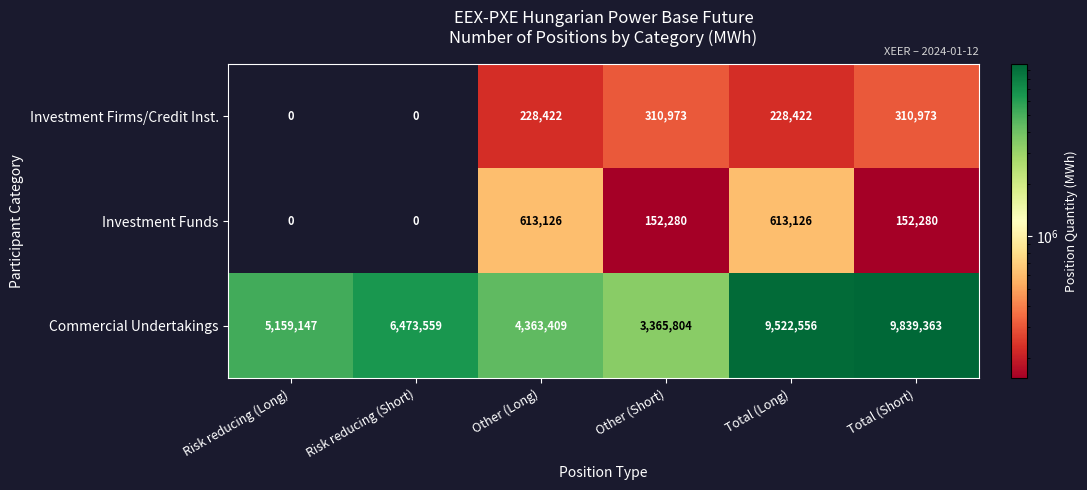

Reading left to right, extract all data points from this chart.

Investment Firms/Credit Inst.: Risk reducing (Long)=0	Risk reducing (Short)=0	Other (Long)=228422	Other (Short)=310973	Total (Long)=228422	Total (Short)=310973
Investment Funds: Risk reducing (Long)=0	Risk reducing (Short)=0	Other (Long)=613126	Other (Short)=152280	Total (Long)=613126	Total (Short)=152280
Commercial Undertakings: Risk reducing (Long)=5159147	Risk reducing (Short)=6473559	Other (Long)=4363409	Other (Short)=3365804	Total (Long)=9522556	Total (Short)=9839363